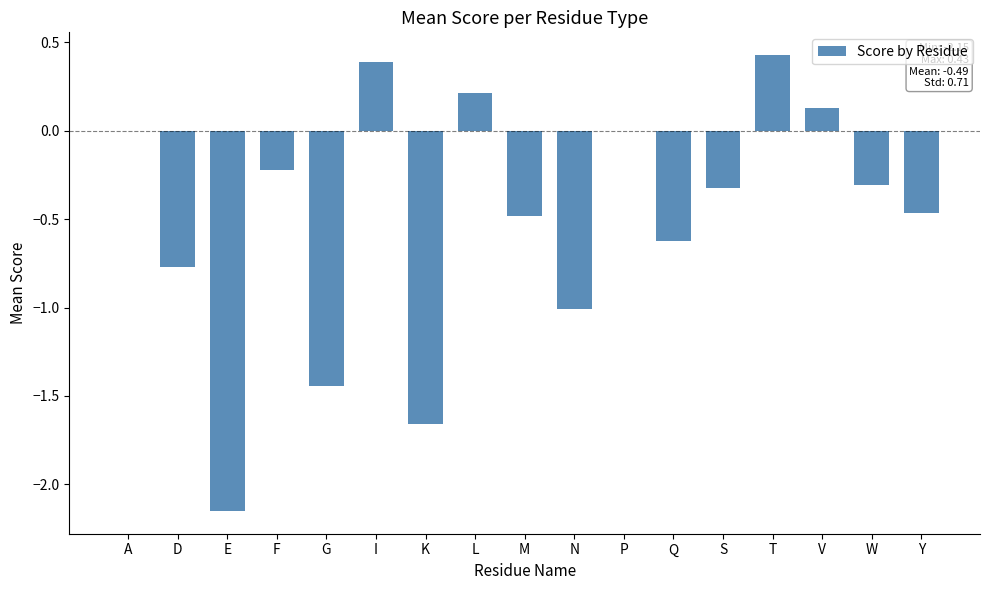

The value at I is 0.1. True or false?

False